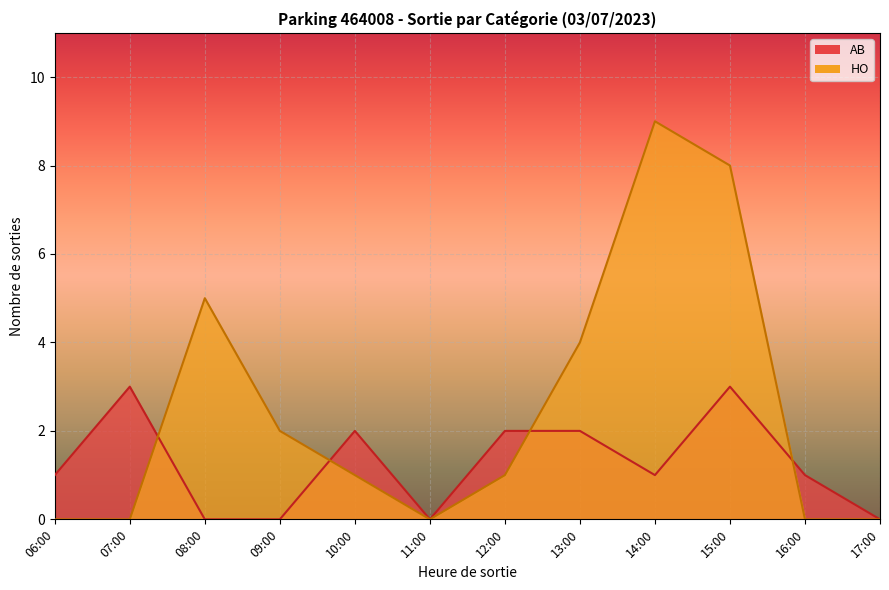

How many distinct data groups are displayed?

2